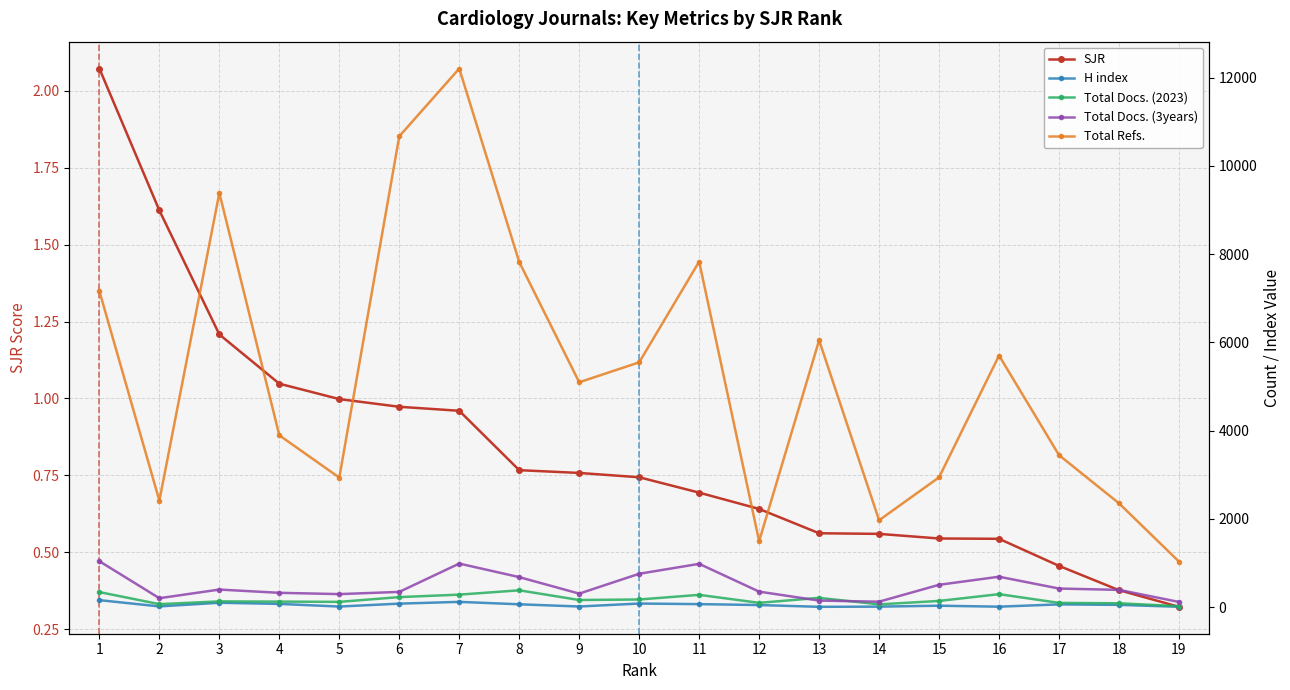

What is the maximum value for Total Docs. (2023)?

381.0